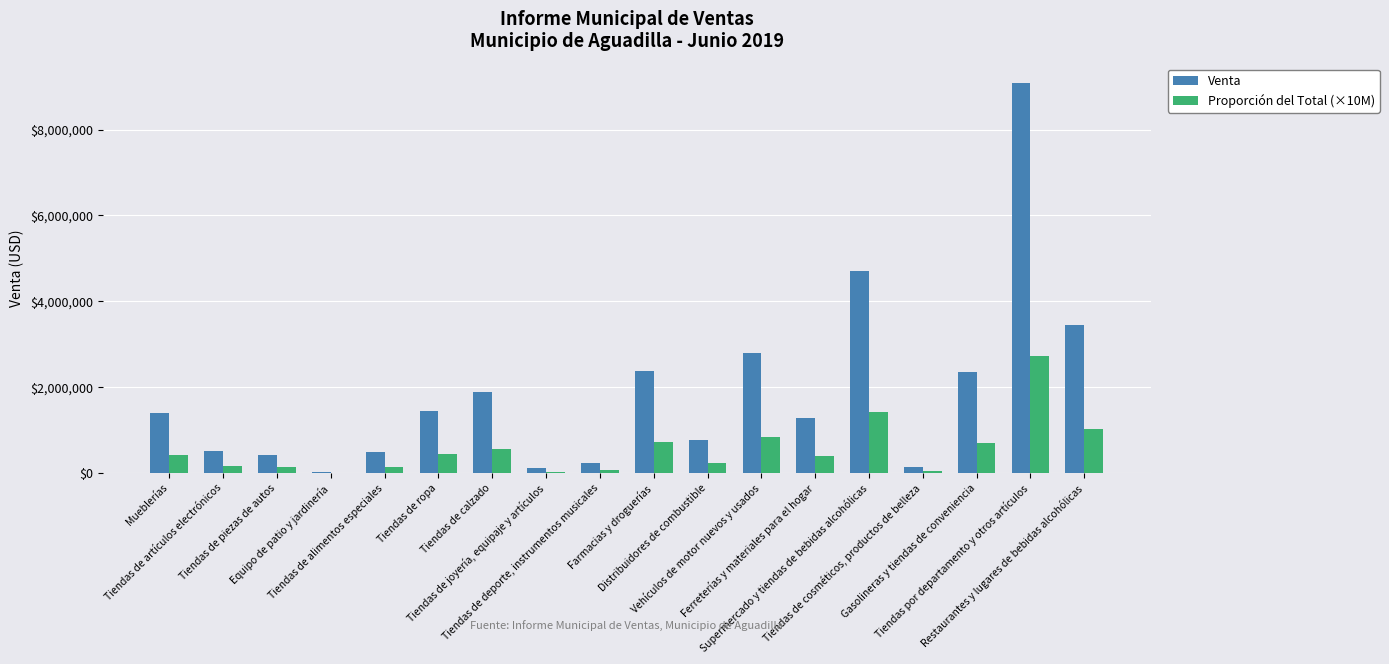

Which series has the largest total across all categories?

Venta